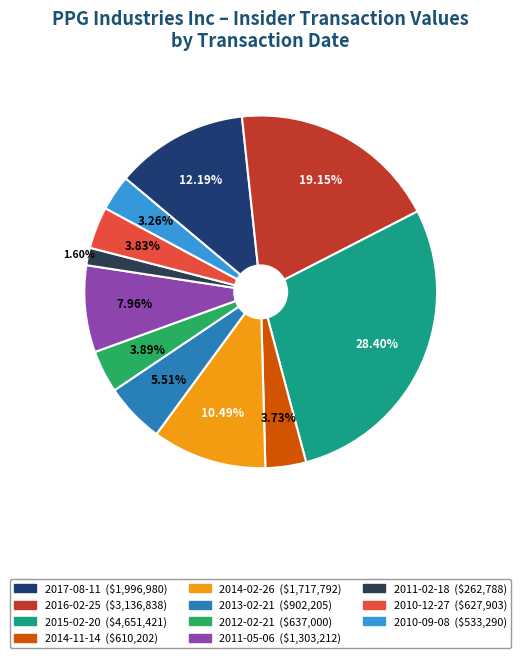

What percentage is the 2017-08-11 slice, to the nearest percent?

12%